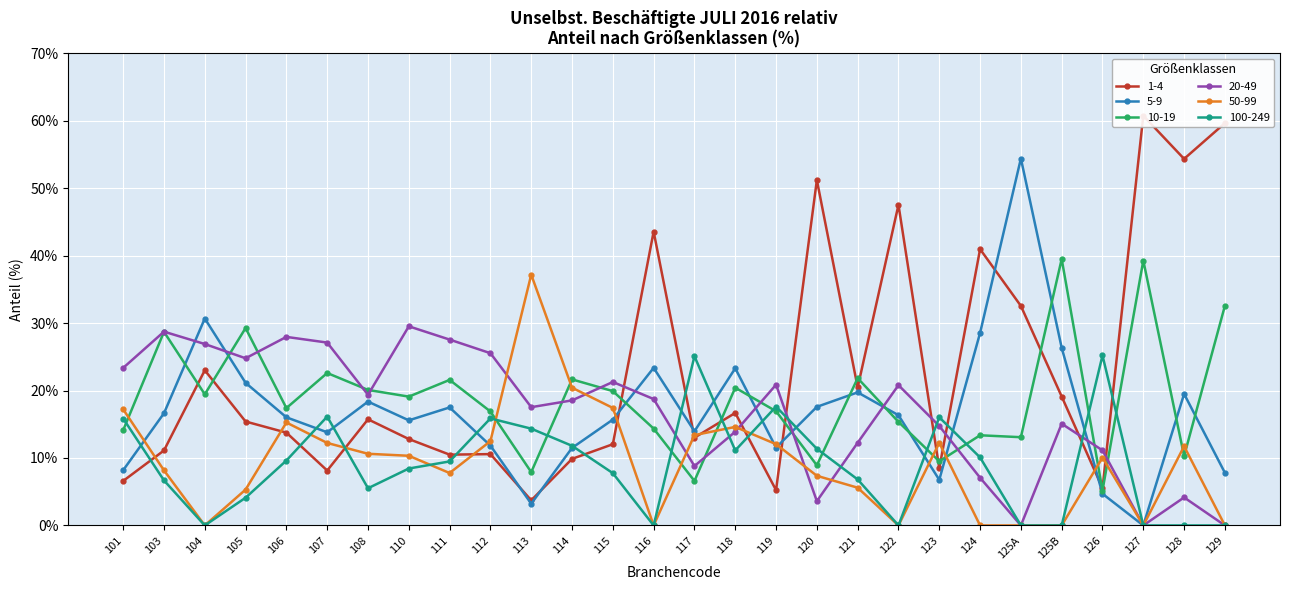

Where does the 1-4 series first go above 15?

104